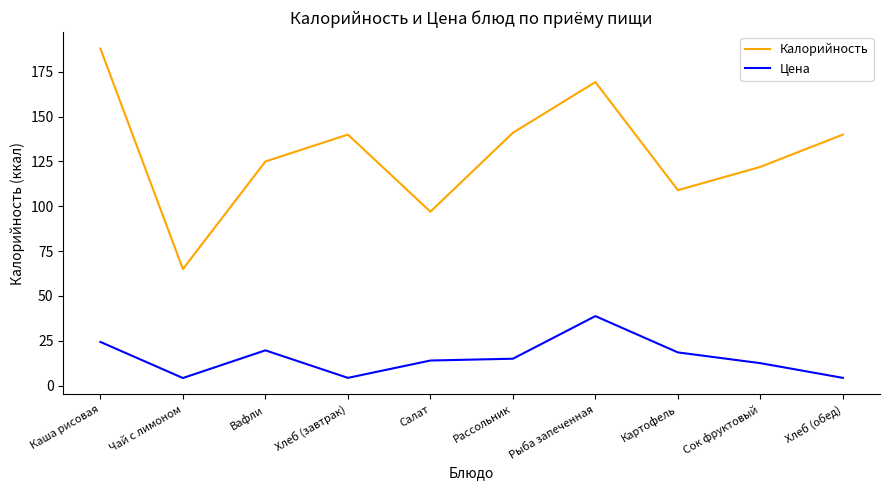

The value of Цена at Рассольник is 3.9. True or false?

False